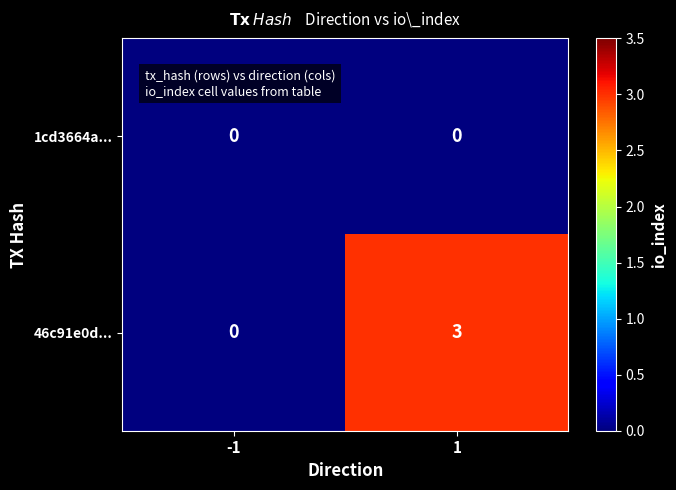

Rank the series by their maximum value, from highest to lowest.

46c91e0d..., 1cd3664a...